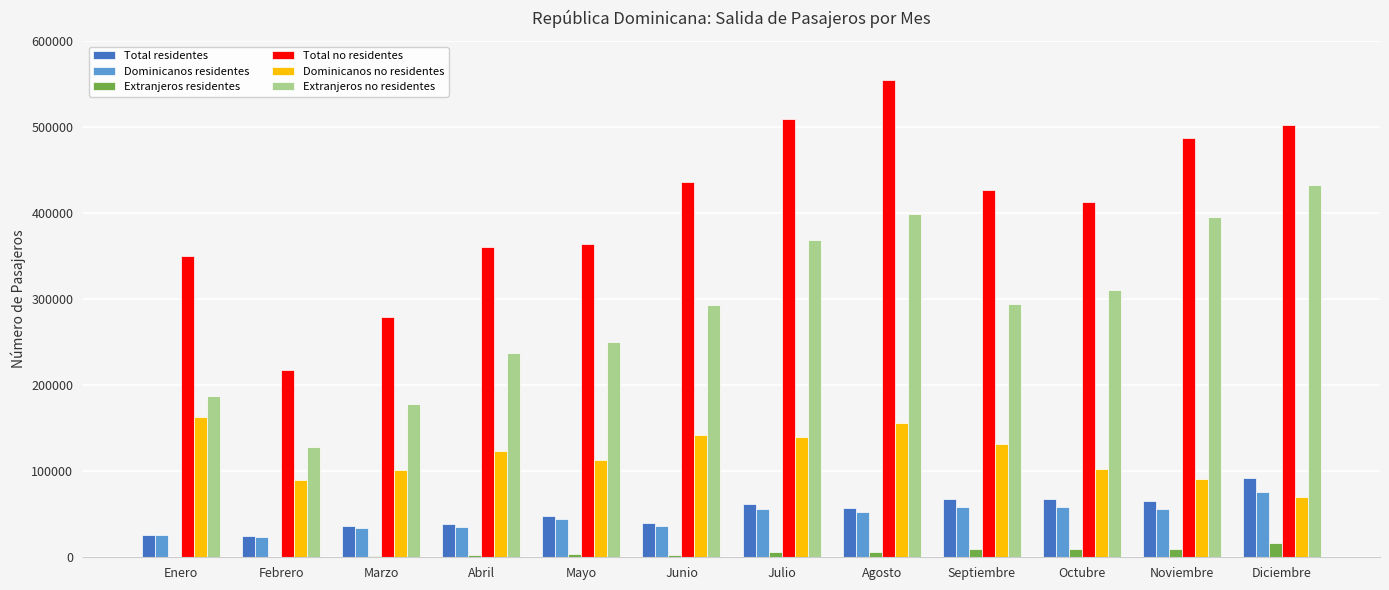

What is the sum of all Extranjeros no residentes values?

3476002